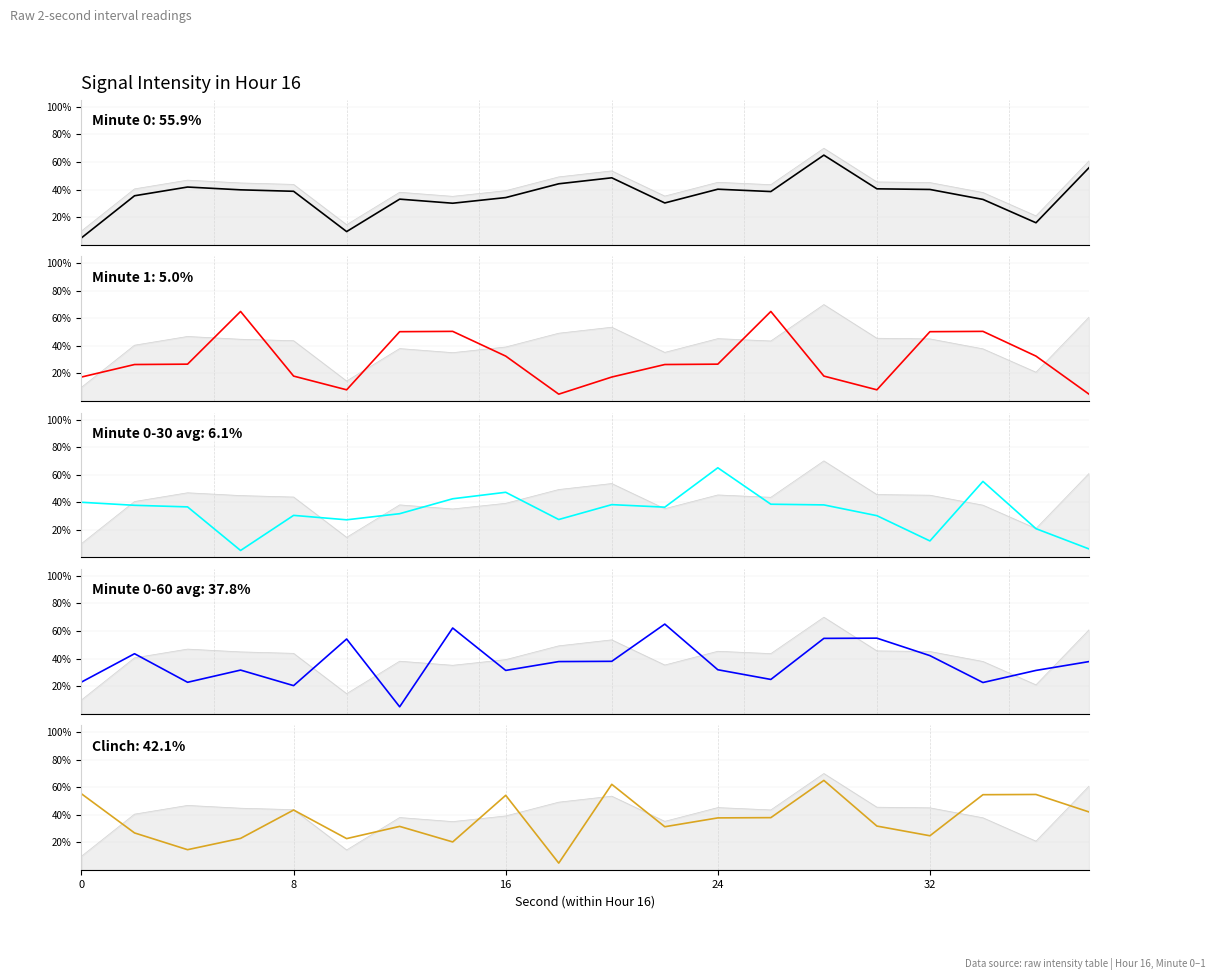

How many interior local valleys does the Minute 0-60 avg series have?

6